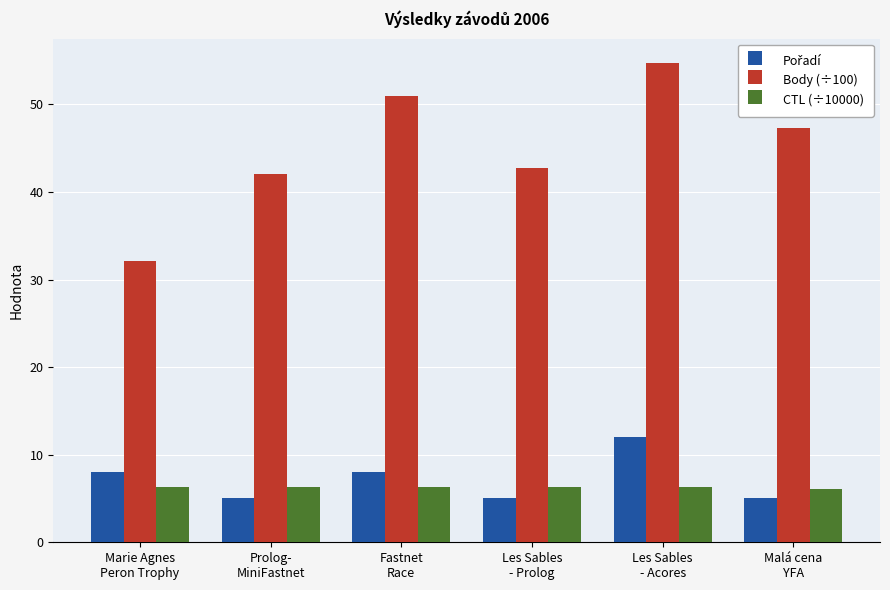

At which category is the sum across all series the highest?

Les Sables
- Acores